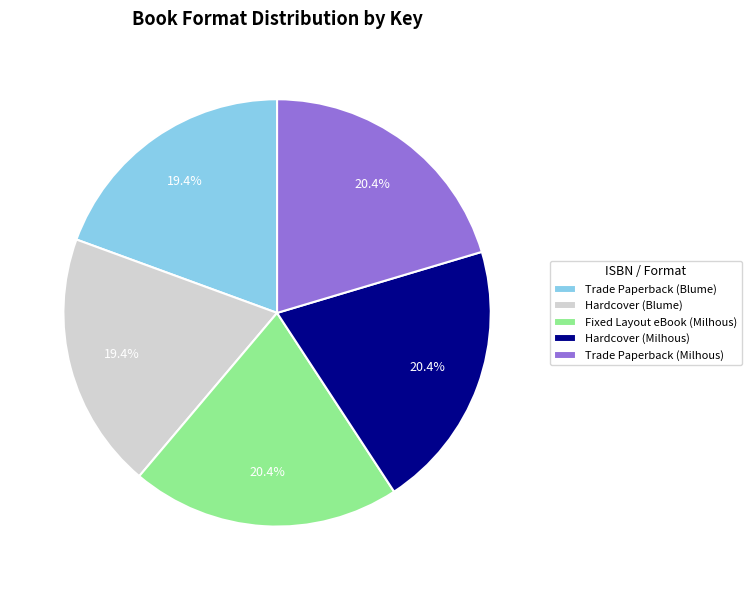

Does Hardcover (Blume) account for over 50% of the chart?

No